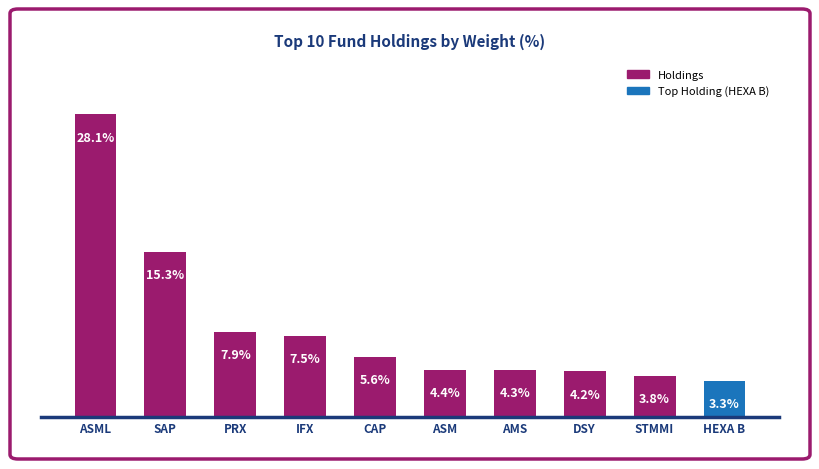

At which label is the value closest to 15?

SAP